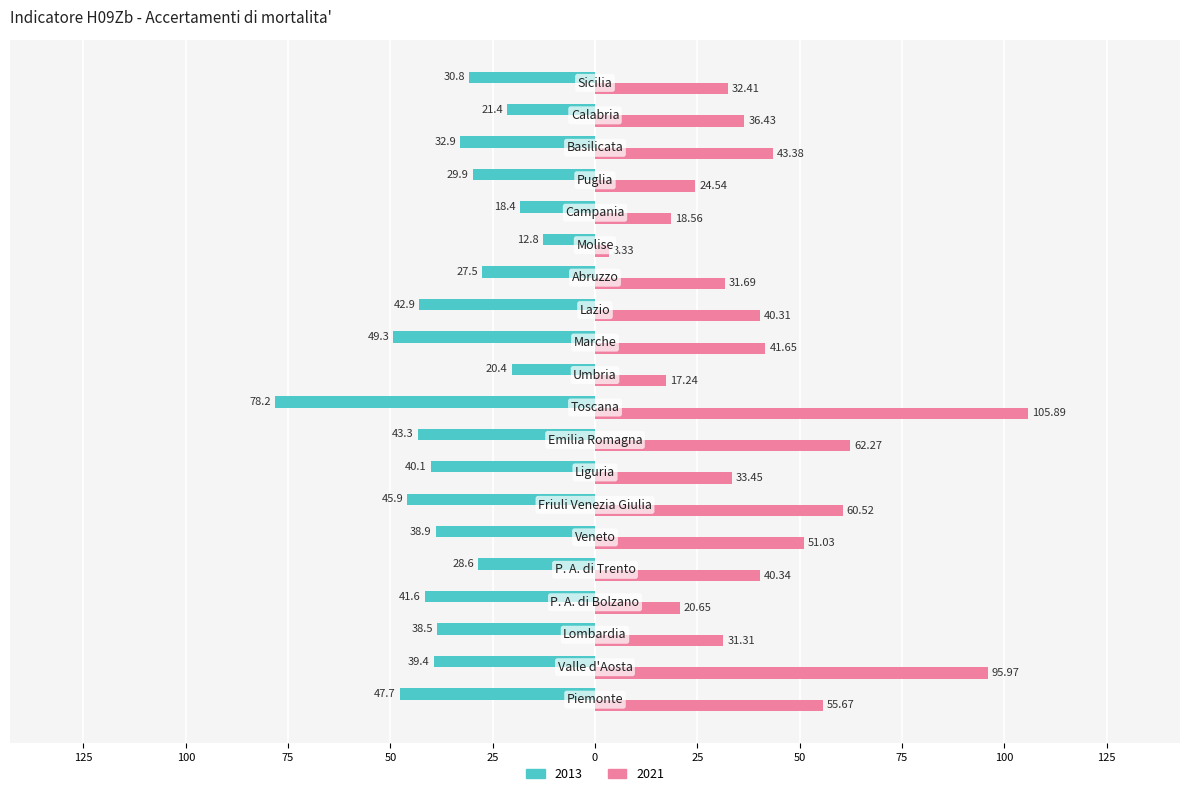

Reading right to left, extract all data points from this chart.

2013: -30.8	-21.4	-32.9	-29.9	-18.4	-12.8	-27.5	-42.9	-49.3	-20.4	-78.2	-43.3	-40.1	-45.9	-38.9	-28.6	-41.6	-38.5	-39.4	-47.7
2021: 32.4	36.4	43.4	24.5	18.6	3.3	31.7	40.3	41.6	17.2	105.9	62.3	33.5	60.5	51.0	40.3	20.6	31.3	96.0	55.7